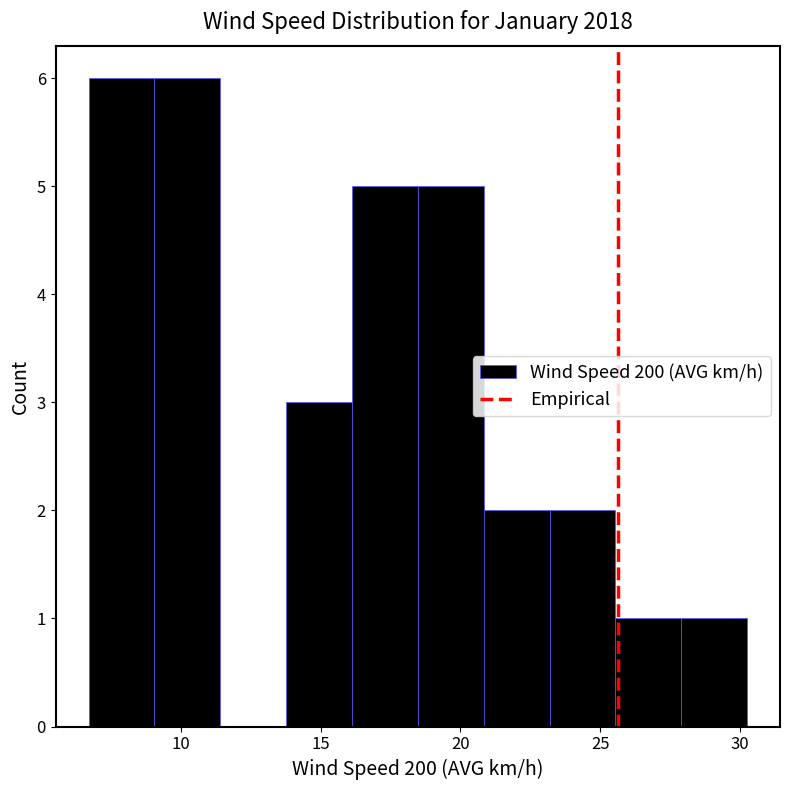

Reading left to right, list every bar in this chart as the range it spans on the x-axis followed by its height. Neither the bar edges nor the heights are printed on the chart, so give them approximately, as read against the axes.

6.5 to 9.0: 6
9.0 to 11.5: 6
11.5 to 14.0: 0
14.0 to 16.0: 3
16.0 to 18.5: 5
18.5 to 21.0: 5
21.0 to 23.0: 2
23.0 to 25.5: 2
25.5 to 28.0: 1
28.0 to 30.5: 1